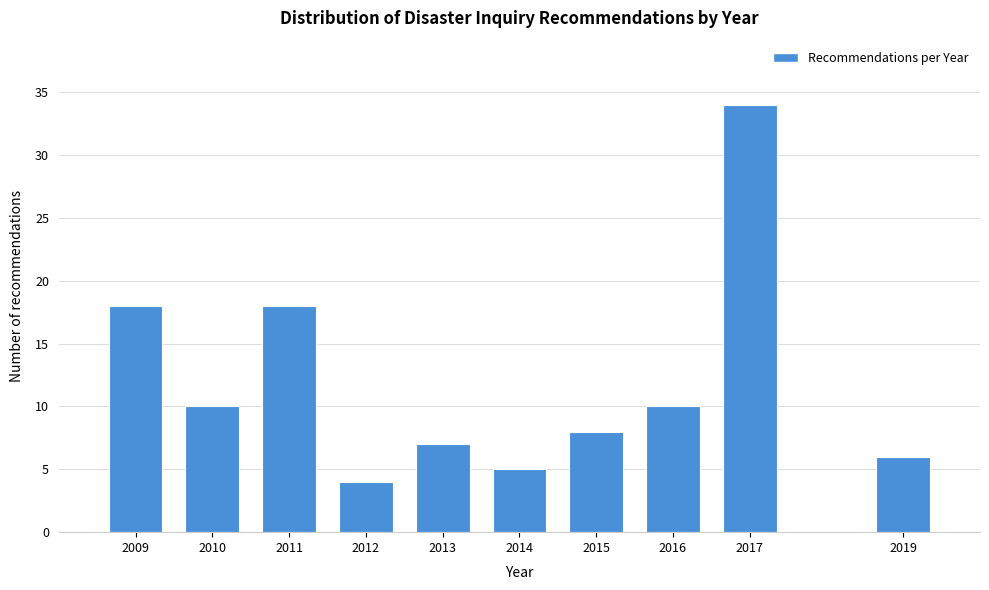

Reading left to right, list all the values displayed in this chart.

2009=18	2010=10	2011=18	2012=4	2013=7	2014=5	2015=8	2016=10	2017=34	2019=6